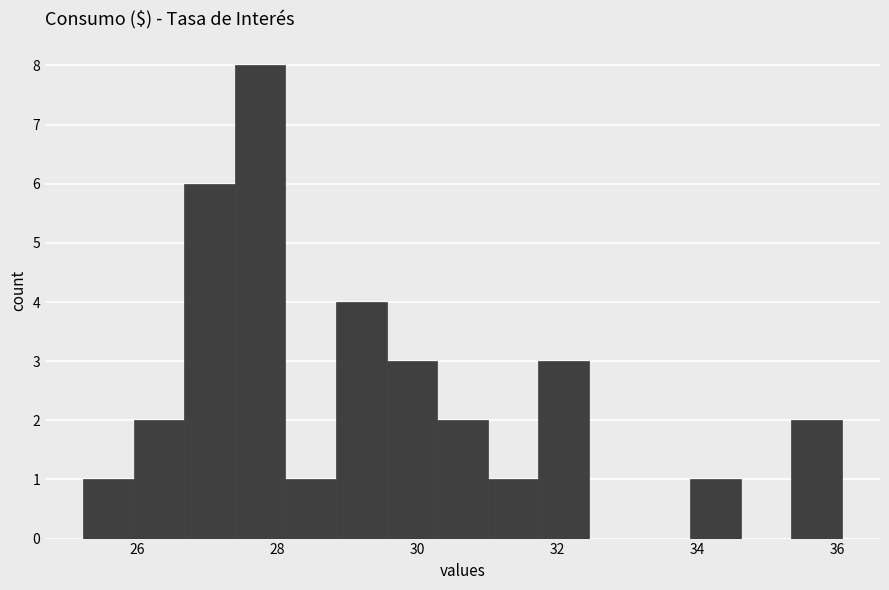

Read against the x-axis, roughly where is the centre of the tallest bar?

27.8